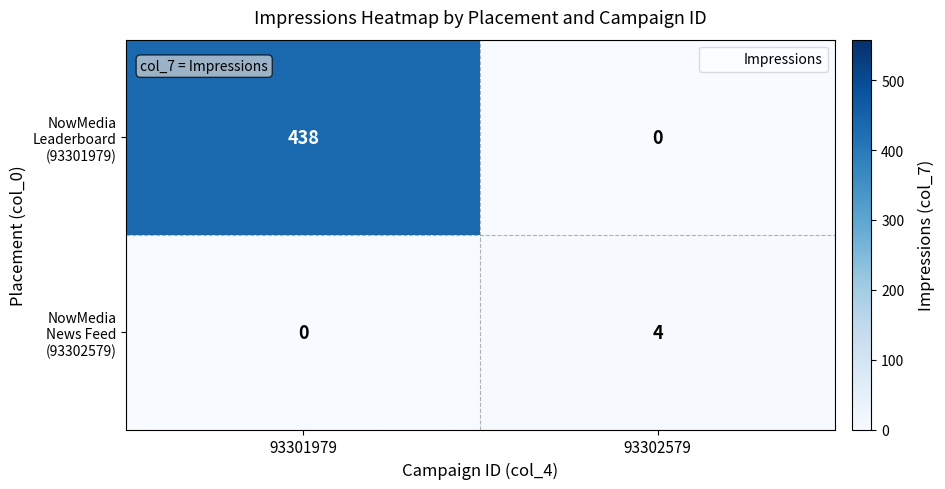

What is the total value across all series at 93301979?

438